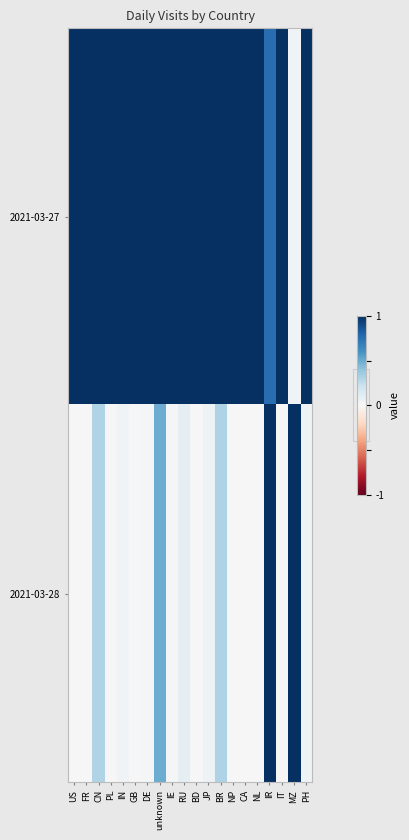

Between PH and FR, which is larger?

PH